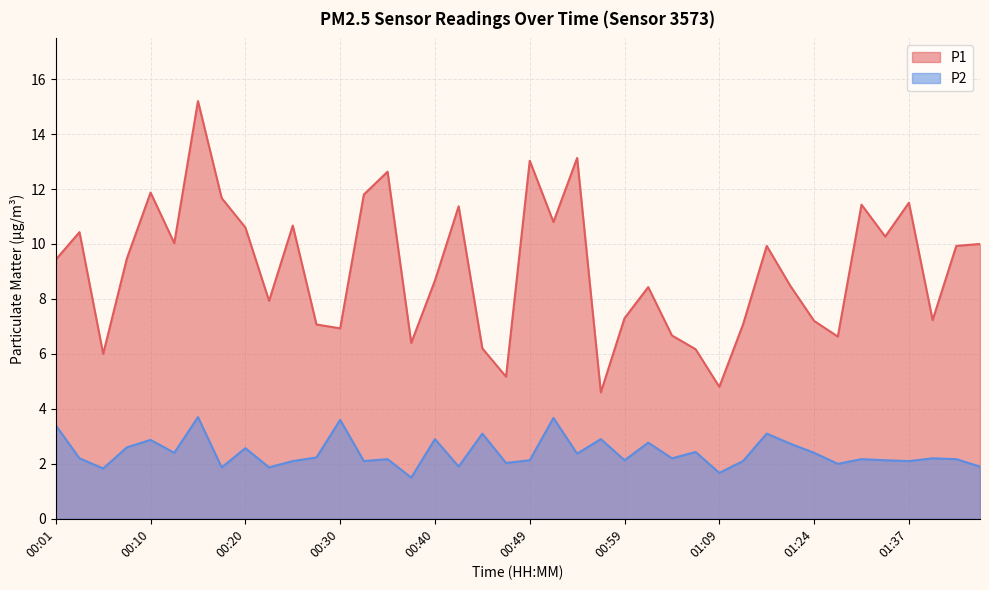

Between 00:20 and 00:30, which series saw the biggest shift?

P1